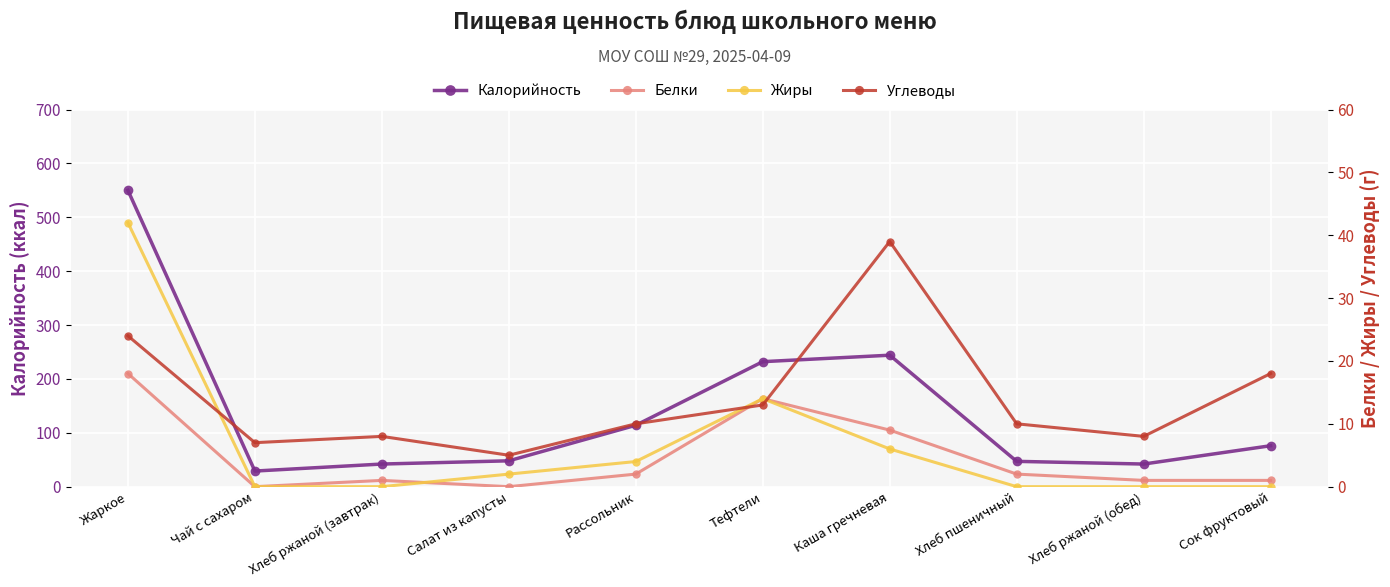

What is the difference between the maximum and second lowest values in the Белки series?

18